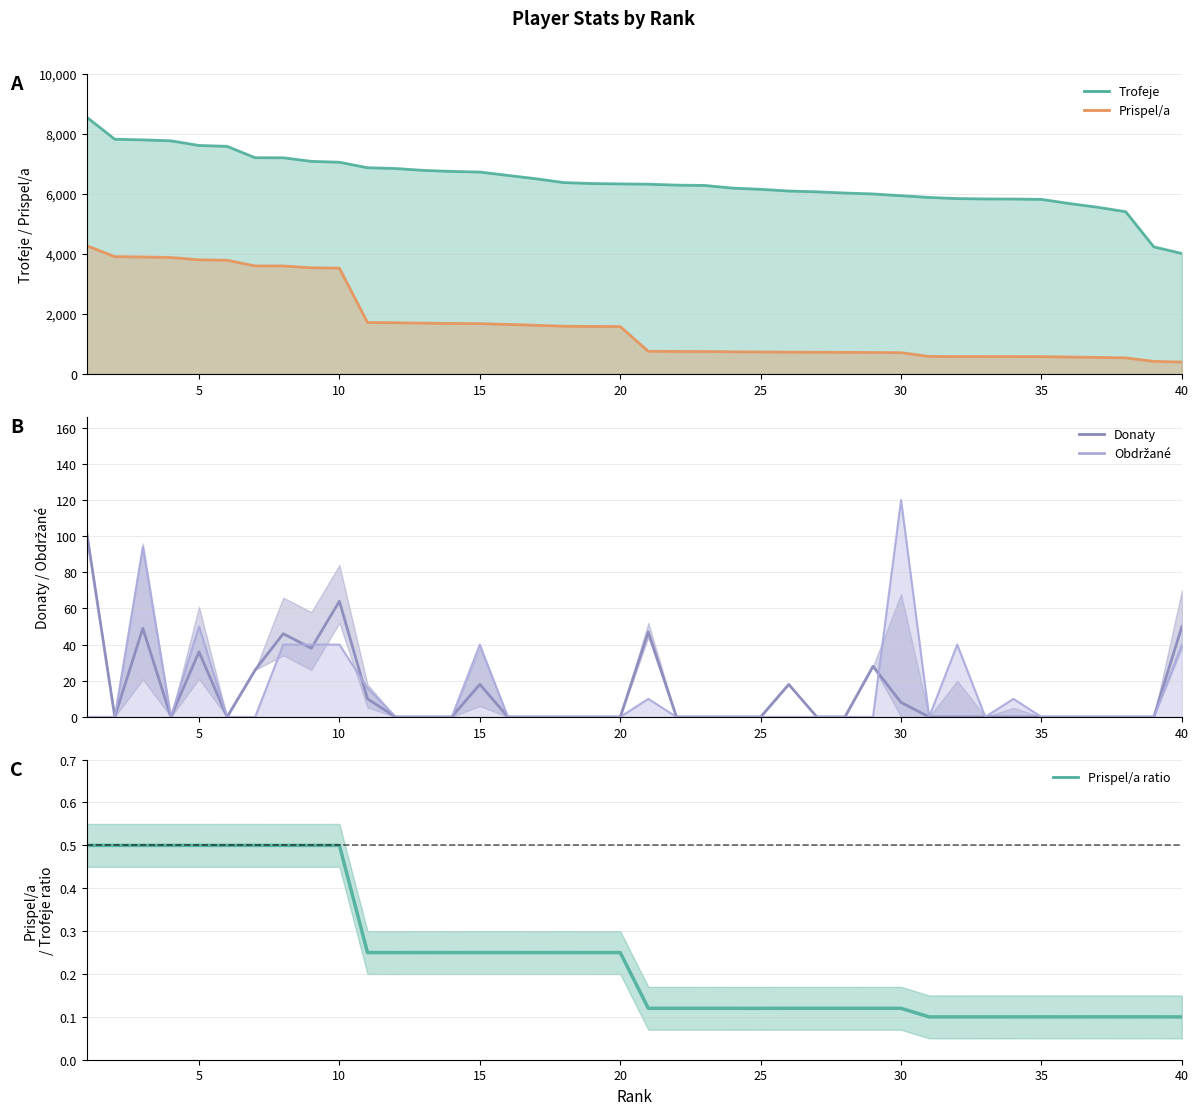

At which label is Donaty closest to 51?

40